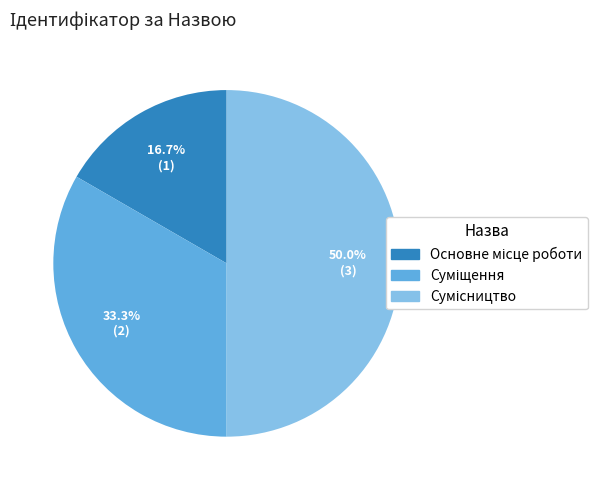

To the nearest percent, what is the difference between the largest and smallest slice percentages?

33%